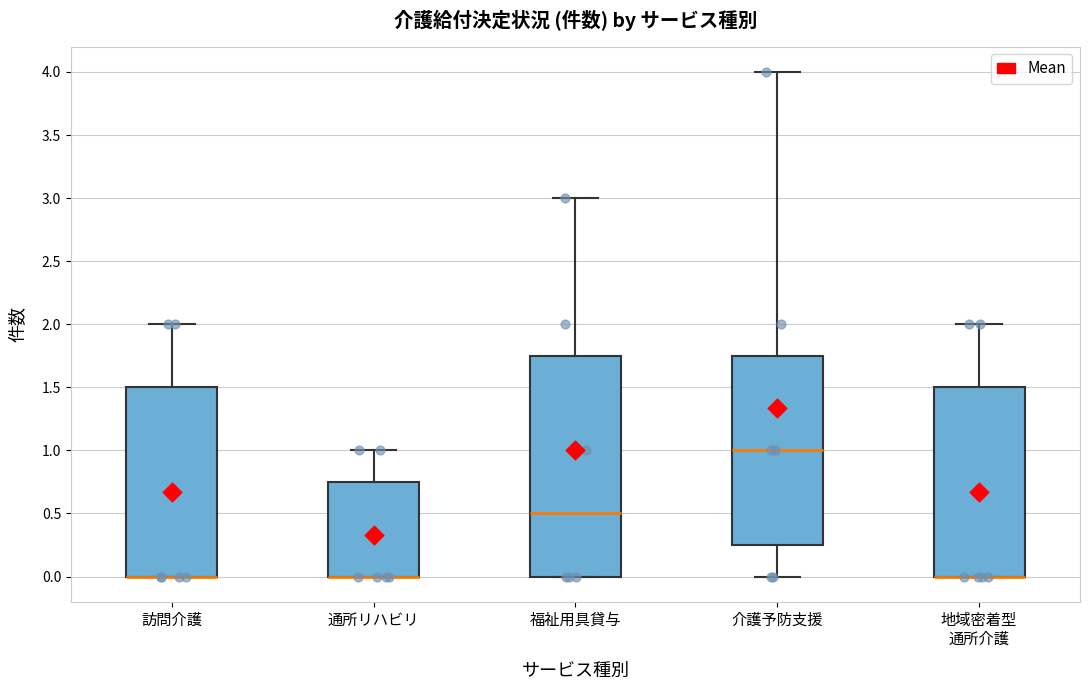

Comparing the boxes themselves (not the whiskers), which one is the tallest?

福祉用具貸与